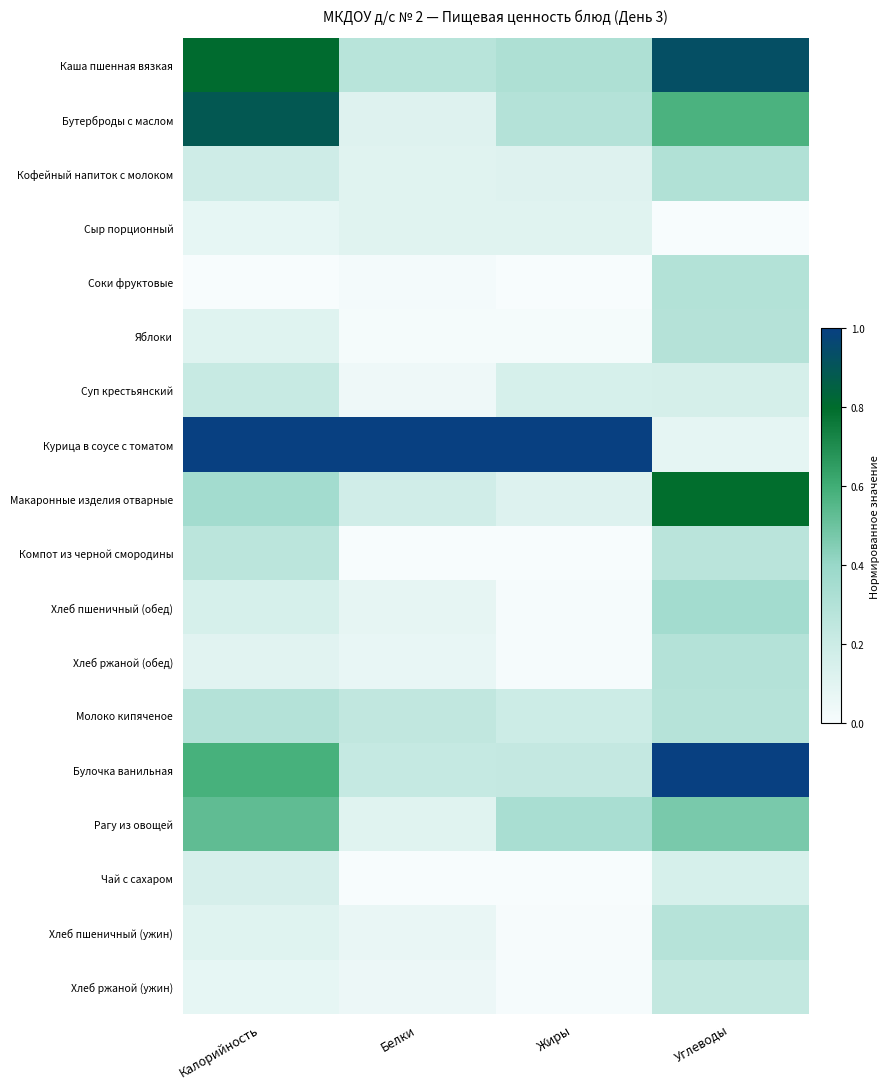

Reading left to right, list all the values displayed in this chart.

Каша пшенная вязкая: Калорийность=0.8	Белки=0.3	Жиры=0.3	Углеводы=0.9
Бутерброды с маслом: Калорийность=0.9	Белки=0.1	Жиры=0.3	Углеводы=0.6
Кофейный напиток с молоком: Калорийность=0.2	Белки=0.1	Жиры=0.1	Углеводы=0.3
Сыр порционный: Калорийность=0.1	Белки=0.1	Жиры=0.1	Углеводы=0.0
Соки фруктовые: Калорийность=0.0	Белки=0.0	Жиры=0.0	Углеводы=0.3
Яблоки: Калорийность=0.1	Белки=0.0	Жиры=0.0	Углеводы=0.3
Суп крестьянский: Калорийность=0.2	Белки=0.0	Жиры=0.1	Углеводы=0.2
Курица в соусе с томатом: Калорийность=1.0	Белки=1.0	Жиры=1.0	Углеводы=0.1
Макаронные изделия отварные: Калорийность=0.4	Белки=0.2	Жиры=0.1	Углеводы=0.8
Компот из черной смородины: Калорийность=0.3	Белки=0.0	Жиры=0.0	Углеводы=0.3
Хлеб пшеничный (обед): Калорийность=0.1	Белки=0.1	Жиры=0.0	Углеводы=0.4
Хлеб ржаной (обед): Калорийность=0.1	Белки=0.1	Жиры=0.0	Углеводы=0.3
Молоко кипяченое: Калорийность=0.3	Белки=0.2	Жиры=0.2	Углеводы=0.3
Булочка ванильная: Калорийность=0.6	Белки=0.2	Жиры=0.2	Углеводы=1.0
Рагу из овощей: Калорийность=0.5	Белки=0.1	Жиры=0.3	Углеводы=0.5
Чай с сахаром: Калорийность=0.2	Белки=0.0	Жиры=0.0	Углеводы=0.1
Хлеб пшеничный (ужин): Калорийность=0.1	Белки=0.1	Жиры=0.0	Углеводы=0.3
Хлеб ржаной (ужин): Калорийность=0.1	Белки=0.1	Жиры=0.0	Углеводы=0.2